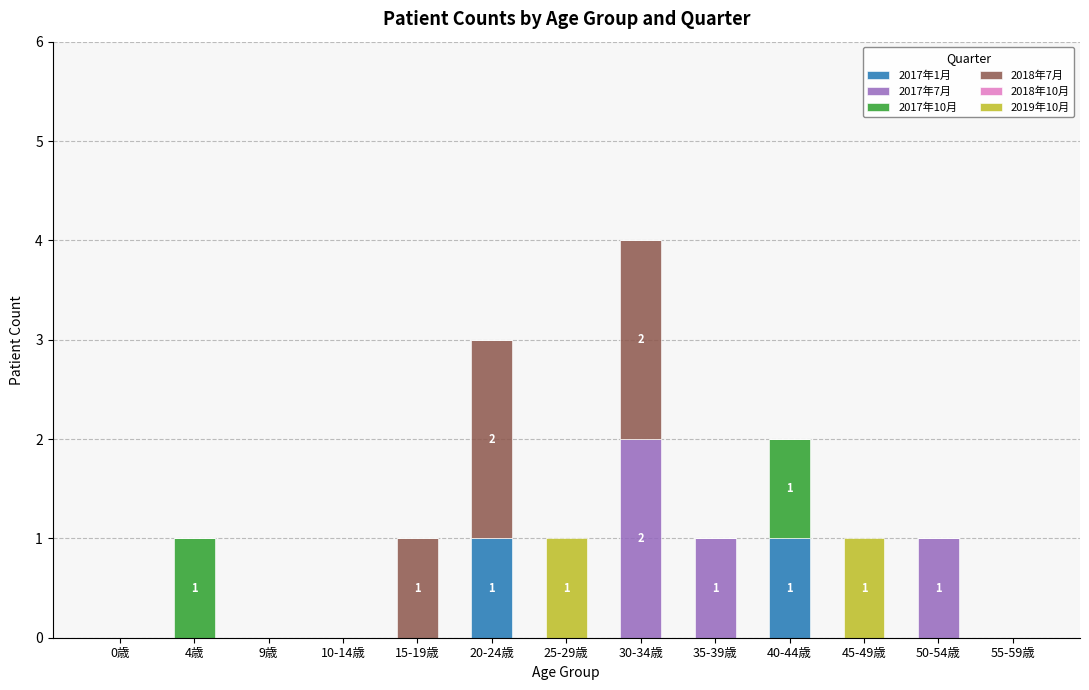

At which category is the sum across all series the highest?

30-34歳